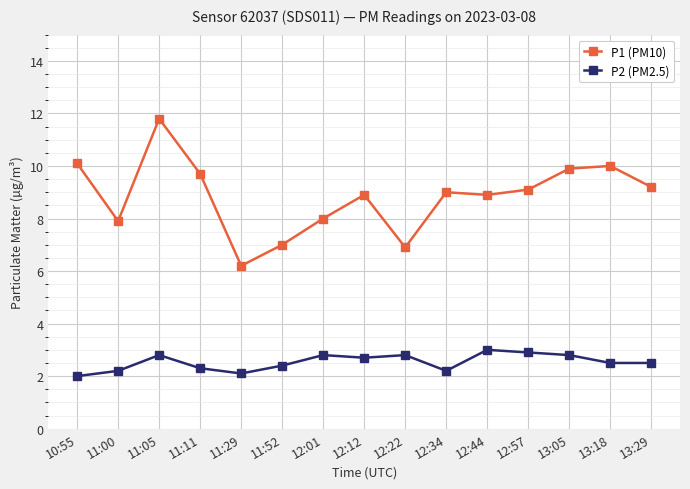

List the series in order of their overall mean, lowest first.

P2 (PM2.5), P1 (PM10)